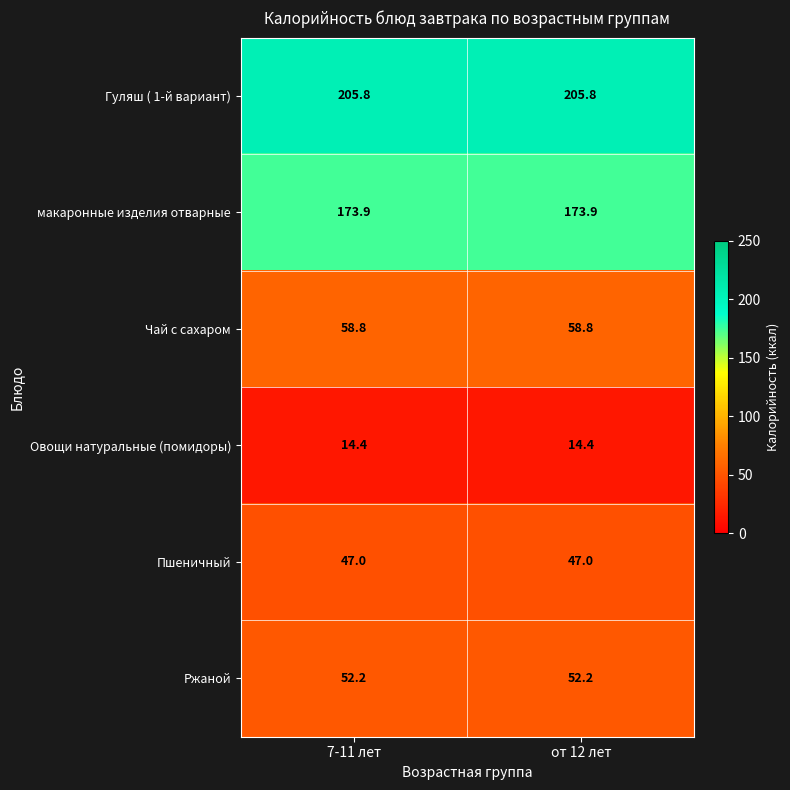

The Чай с сахаром series shows 58.8 at 7-11 лет. True or false?

True